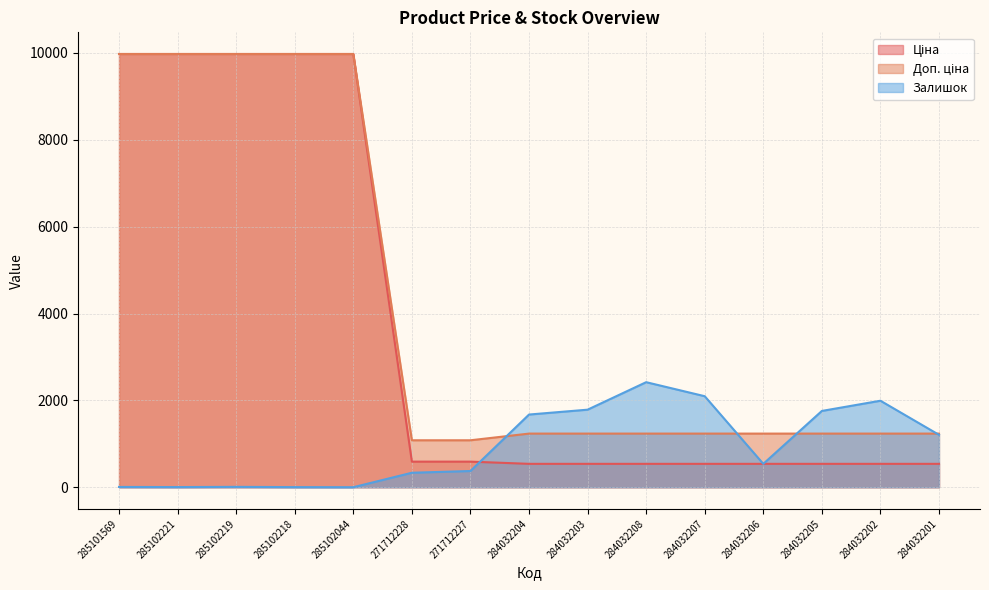

At which category is the sum across all series the highest?

285102219